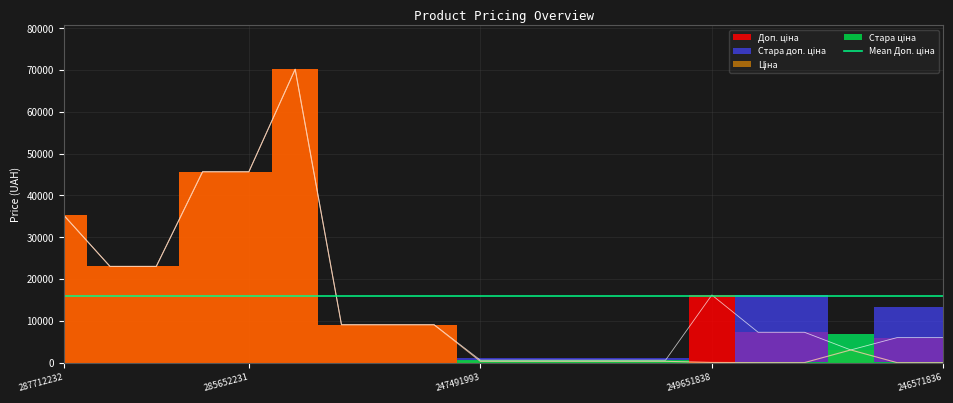

Which series has the widest spread of values?

Ціна